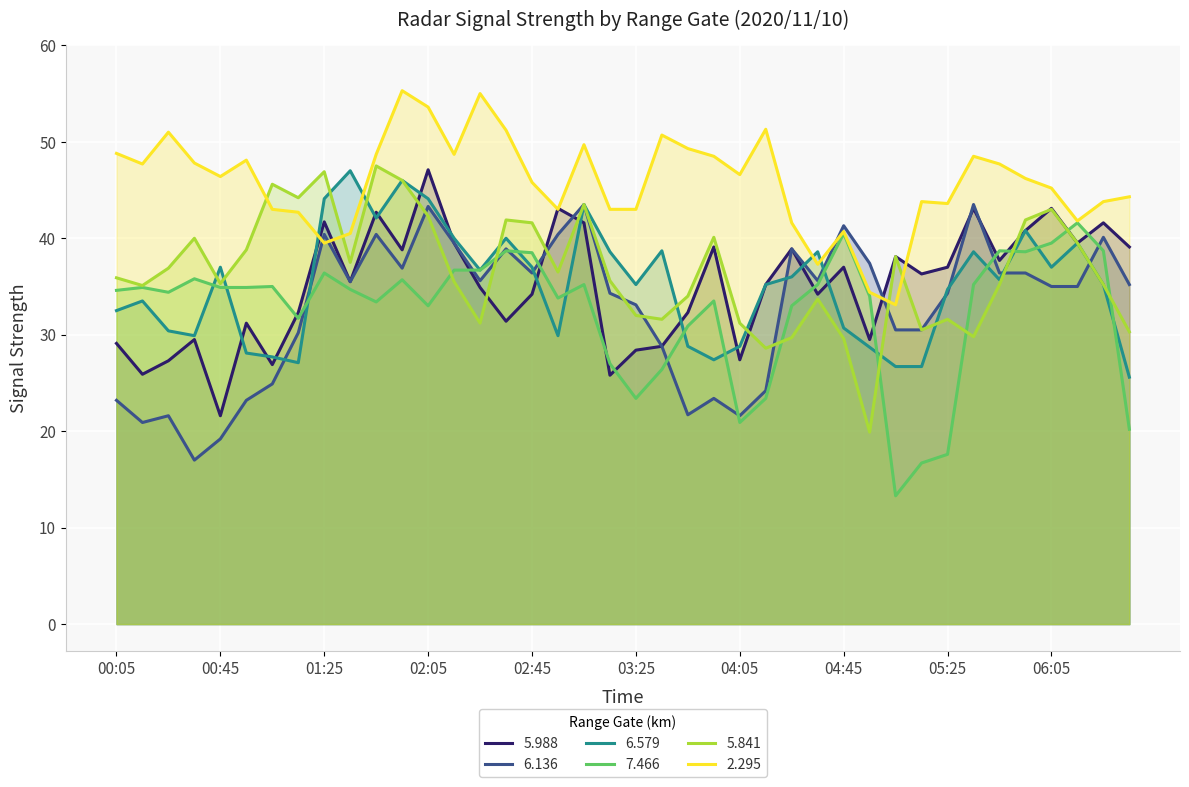

Reading left to right, transcribe all the data shown in this chart.

5.988: 29.1	25.9	27.3	29.5	21.6	31.2	26.9	32.3	41.7	35.5	42.7	38.8	47.1	39.5	34.9	31.4	34.2	43.1	41.6	25.8	28.4	28.8	32.3	39.1	27.4	35.2	38.9	34.2	37.0	29.5	38.1	36.3	37.0	43.1	37.7	40.8	43.1	39.5	41.6	39.1
6.136: 23.2	20.9	21.6	17.0	19.2	23.2	24.9	30.2	40.4	35.5	40.4	36.9	43.3	39.5	35.6	38.9	36.4	40.4	43.5	34.3	33.1	28.8	21.7	23.4	21.6	24.2	38.9	35.6	41.3	37.4	30.5	30.5	34.3	43.5	36.4	36.4	35.0	35.0	40.1	35.2
6.579: 32.5	33.5	30.4	29.9	37.0	28.1	27.7	27.1	44.1	47.0	42.1	46.0	44.1	40.0	36.7	40.0	37.0	29.9	43.5	38.6	35.2	38.7	28.8	27.4	28.8	35.2	36.0	38.6	30.7	28.7	26.7	26.7	34.7	38.6	35.7	40.8	37.0	39.5	35.2	25.6
7.466: 34.6	34.9	34.4	35.8	34.9	34.9	35.0	31.7	36.4	34.7	33.4	35.7	33.0	36.7	36.7	38.7	38.5	33.8	35.2	27.0	23.4	26.4	30.9	33.5	20.9	23.4	33.0	35.2	40.5	34.0	13.3	16.7	17.6	35.2	38.7	38.6	39.5	41.6	38.7	20.2
5.841: 35.9	35.1	36.9	40.0	35.3	38.8	45.6	44.2	46.9	37.5	47.5	46.0	42.3	35.5	31.2	41.9	41.6	36.5	43.5	35.6	32.0	31.6	34.0	40.1	31.2	28.6	29.7	33.7	29.6	19.9	38.1	30.5	31.6	29.8	35.2	41.9	43.0	39.5	35.2	30.3
2.295: 48.8	47.7	51.0	47.8	46.4	48.1	43.0	42.7	39.5	40.5	48.7	55.3	53.6	48.7	55.0	51.2	45.8	43.0	49.7	43.0	43.0	50.7	49.3	48.5	46.6	51.3	41.6	37.3	40.7	34.4	33.1	43.8	43.6	48.5	47.7	46.2	45.2	41.8	43.8	44.3